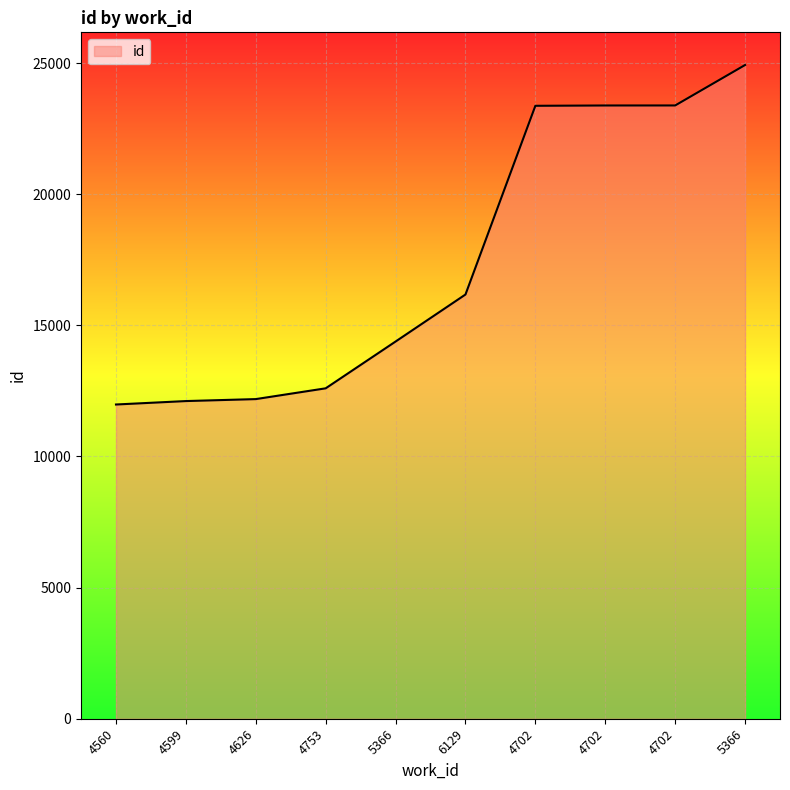

What is the maximum value shown in the chart?

24927